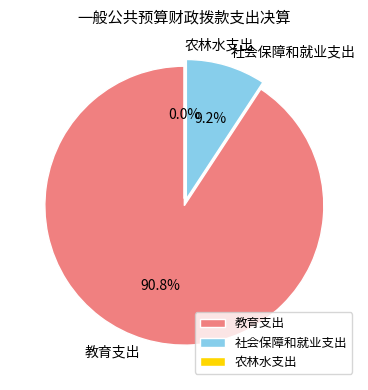

To the nearest percent, what portion does 社会保障和就业支出 represent?

9%